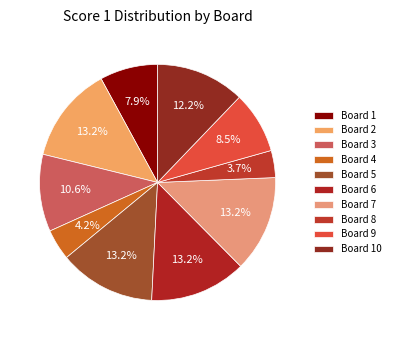

How much of the chart is everything except Board 9?

91.5%